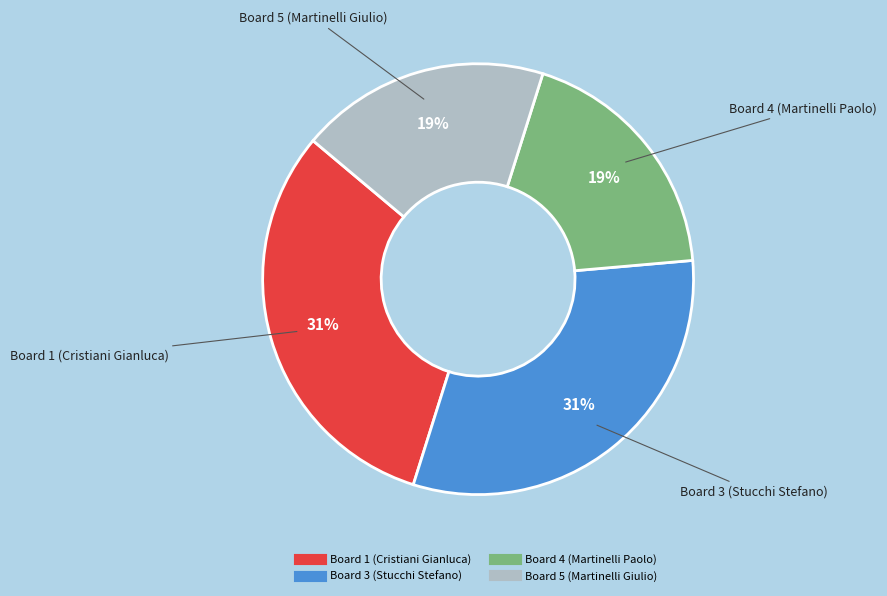

Do Board 1 (Cristiani Gianluca) and Board 3 (Stucchi Stefano) together represent more than half of the pie?

Yes